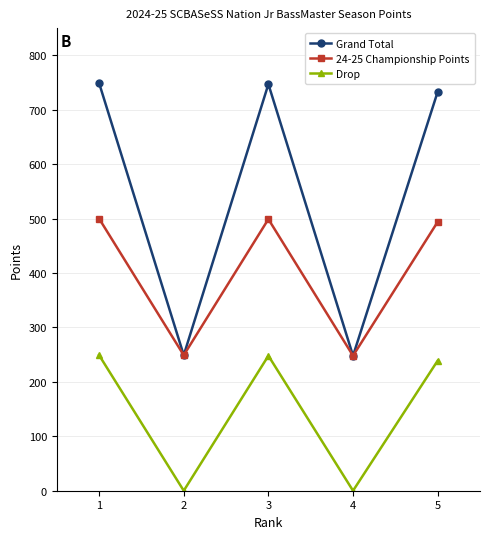

How many data points in Grand Total are less than 733?

2